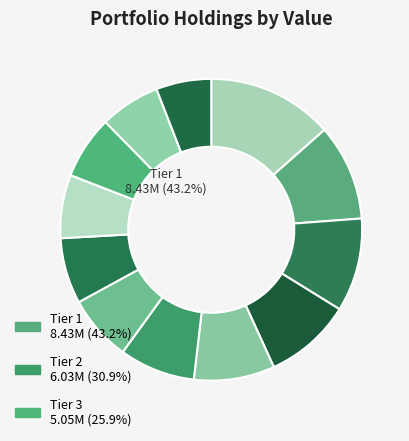

Count the number of slices in the pie.

12